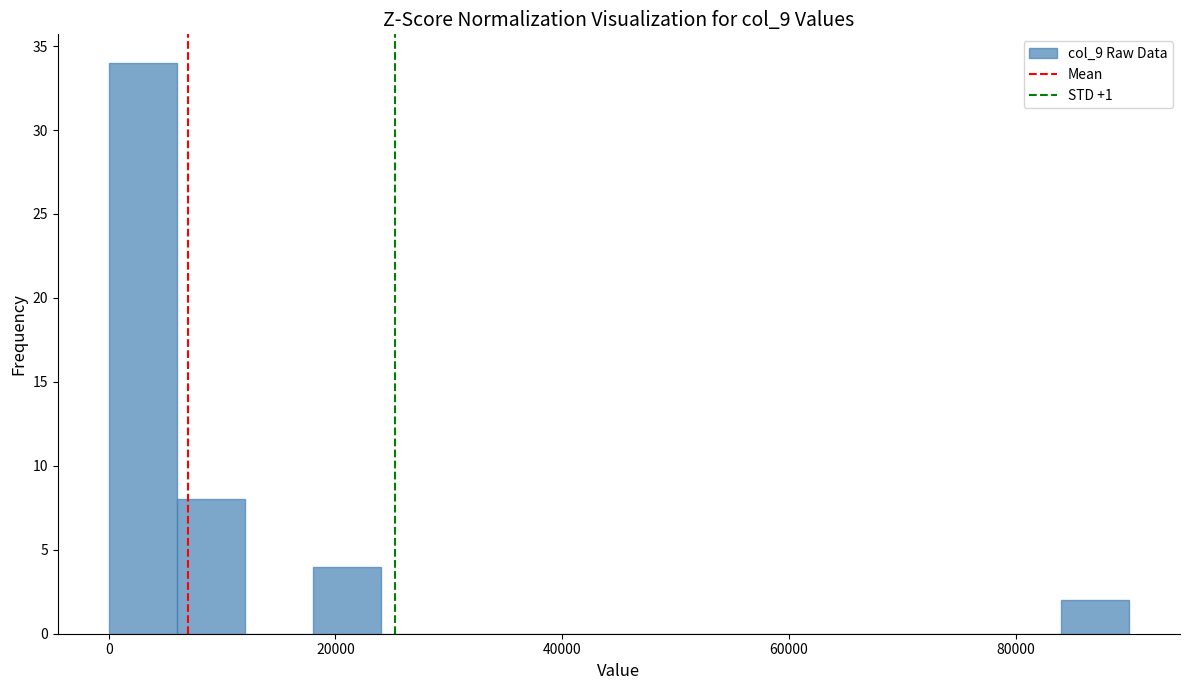

Around what value on the x-axis is the tallest bar? Give the approximate position of its centre, as read against the axis.

4000